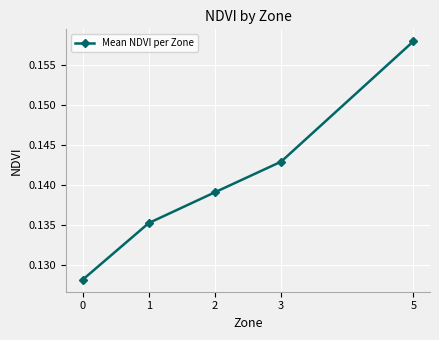

How many lines are shown in the chart?

1